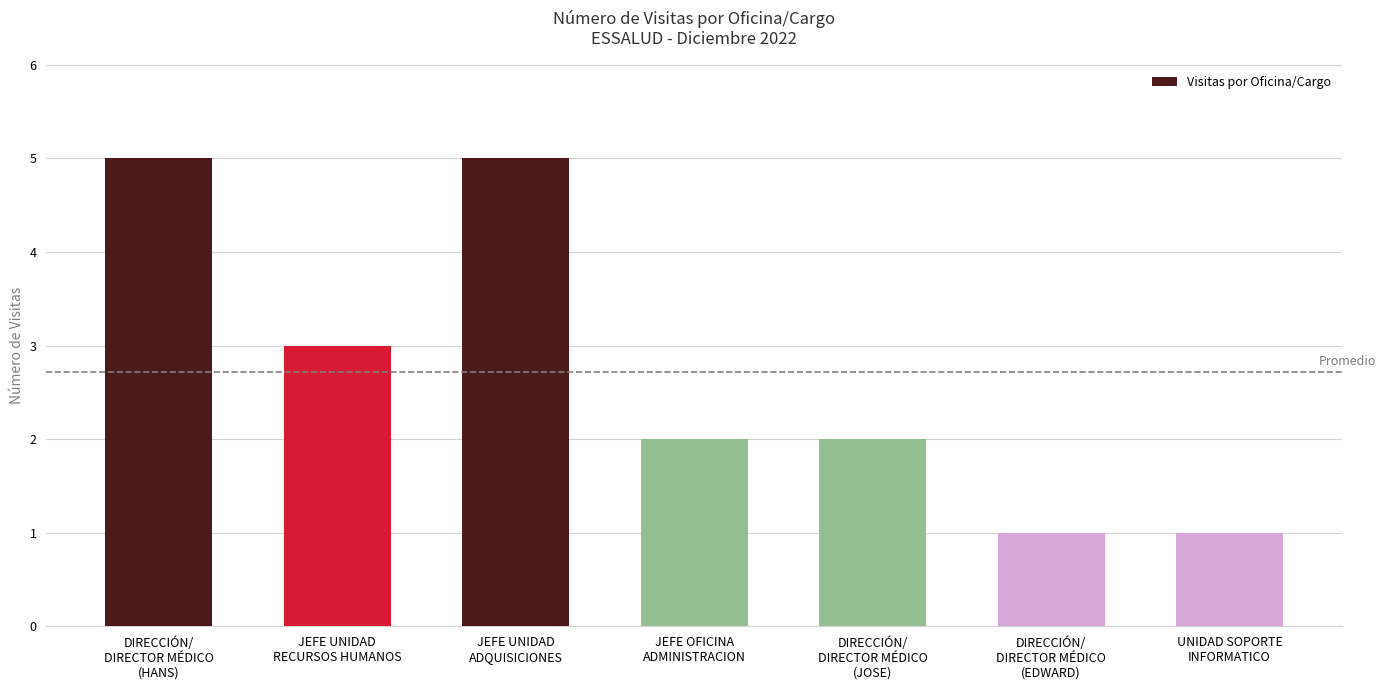

What is the value of the 5th bar from the left?

2